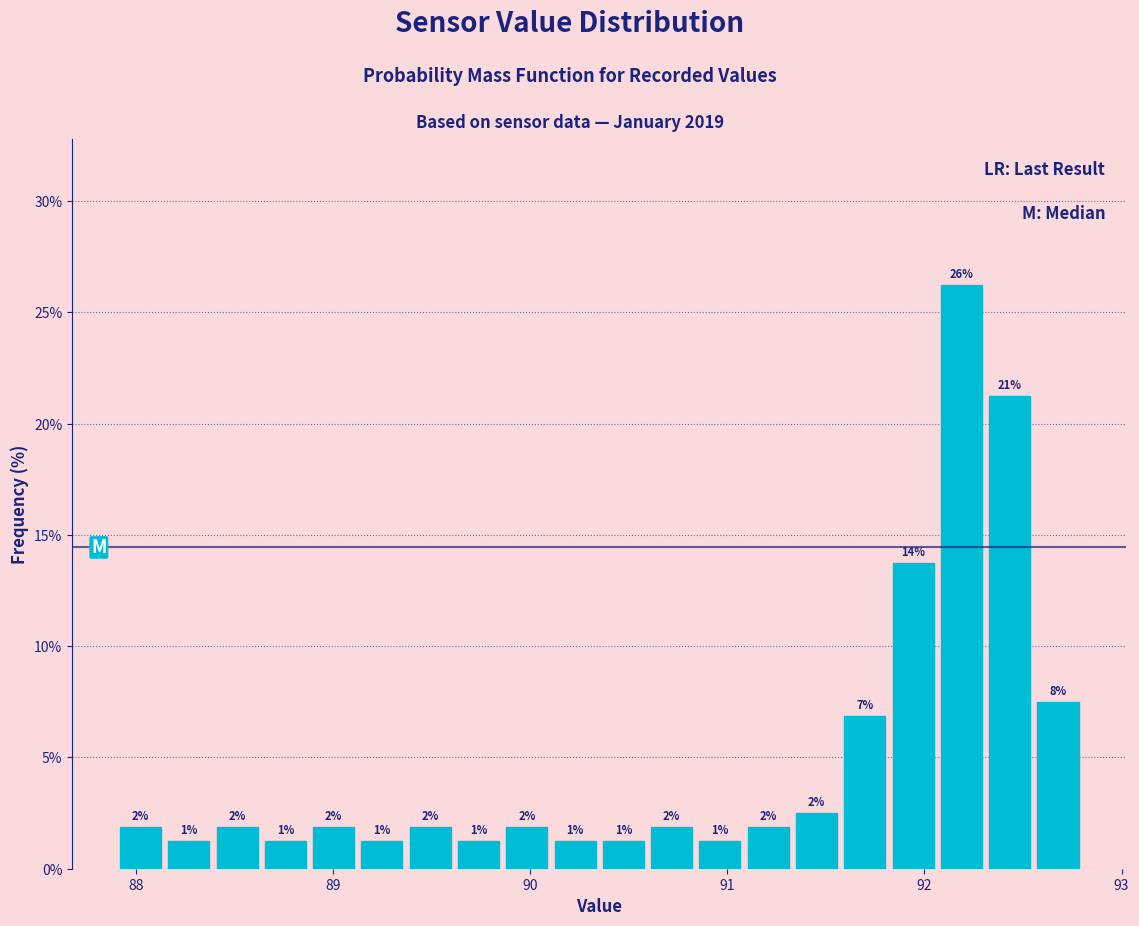

Around what value on the x-axis is the tallest bar? Give the approximate position of its centre, as read against the axis.

92.2